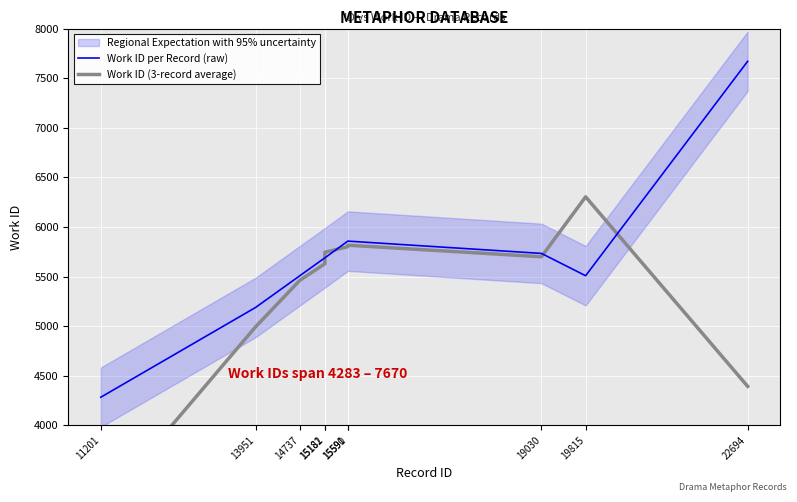

What value does the Work ID per Record (raw) series have at 22694?

7670